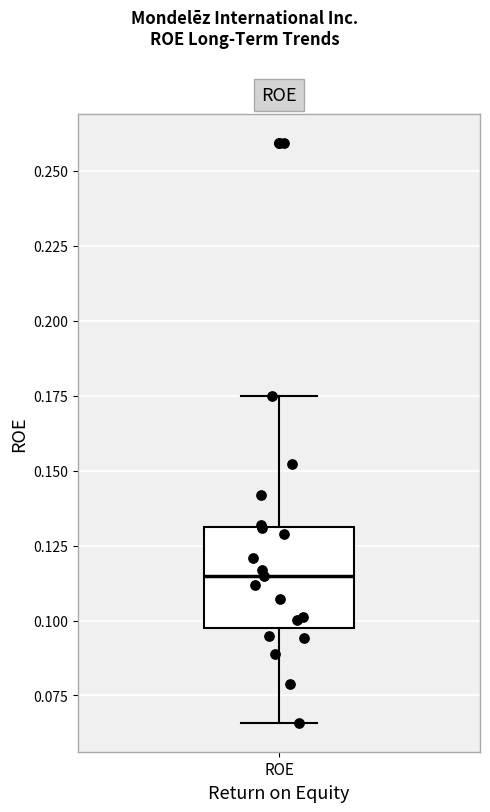

Where does the median line of the box for ROE sit on the y-axis? The values are not printed on the chart, so give them approximately, as read against the axis.

0.115